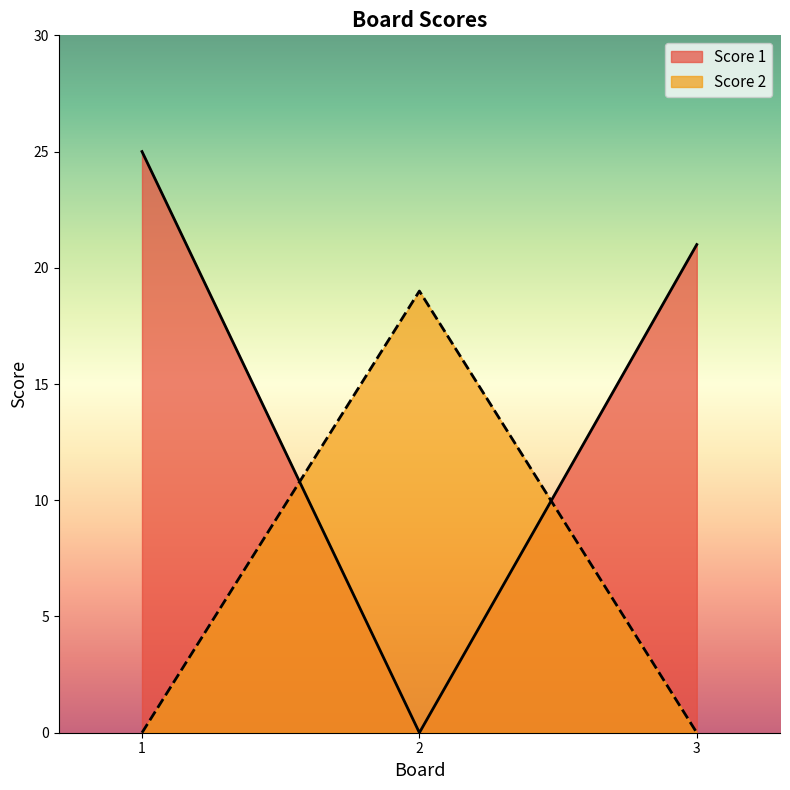

At how many categories does at least one series exceed 18?

3